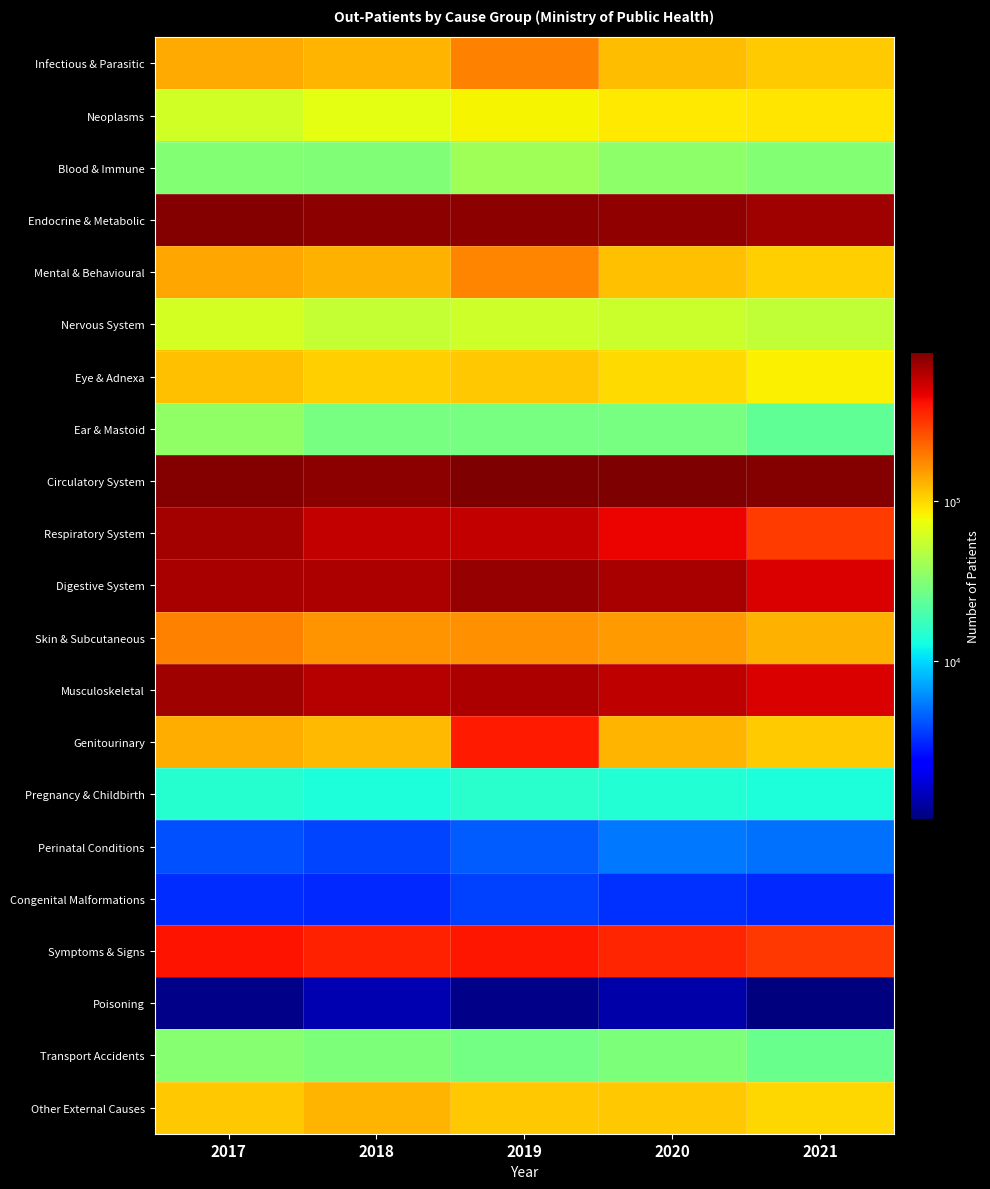

Reading left to right, extract all data points from this chart.

Infectious & Parasitic: 2017=136753	2018=127166	2019=182423	2020=119775	2021=107076
Neoplasms: 2017=59083	2018=68912	2019=81705	2020=86808	2021=90574
Blood & Immune: 2017=31600	2018=30524	2019=40014	2020=34647	2021=31397
Endocrine & Metabolic: 2017=818984	2018=770813	2019=768529	2020=752916	2021=689734
Mental & Behavioural: 2017=140013	2018=128485	2019=176816	2020=116341	2021=104574
Nervous System: 2017=61487	2018=53962	2019=58261	2020=55833	2021=51515
Eye & Adnexa: 2017=118605	2018=104432	2019=110698	2020=97712	2021=84289
Ear & Mastoid: 2017=34824	2018=28621	2019=28875	2020=28212	2021=24036
Circulatory System: 2017=802886	2018=780113	2019=830498	2020=844841	2021=807143
Respiratory System: 2017=680572	2018=568896	2019=561549	2020=446780	2021=304007
Digestive System: 2017=660480	2018=640053	2019=731324	2020=664407	2021=491765
Skin & Subcutaneous: 2017=182865	2018=160698	2019=163538	2020=151011	2021=129214
Musculoskeletal: 2017=687670	2018=608885	2019=636990	2020=578136	2021=492827
Genitourinary: 2017=132351	2018=124354	2019=379183	2020=127454	2021=108811
Pregnancy & Childbirth: 2017=14878	2018=13767	2019=15120	2020=14616	2021=13760
Perinatal Conditions: 2017=4161	2018=3820	2019=4482	2020=5296	2021=5092
Congenital Malformations: 2017=3223	2018=3194	2019=3731	2020=3310	2021=3141
Symptoms & Signs: 2017=401293	2018=358292	2019=385759	2020=352034	2021=309950
Poisoning: 2017=1115	2018=1408	2019=1097	2020=1331	2021=1041
Transport Accidents: 2017=32397	2018=30432	2019=27929	2020=29722	2021=25419
Other External Causes: 2017=110633	2018=126935	2019=109874	2020=110564	2021=99306